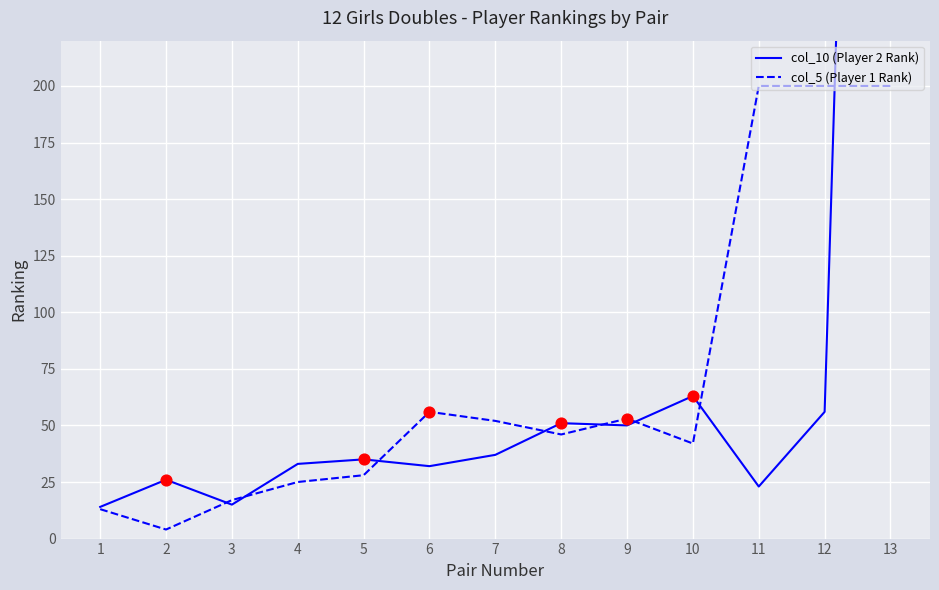

At which category is the sum across all series the highest?

13